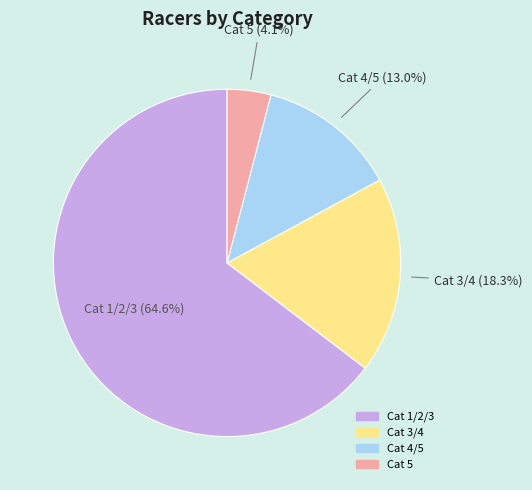

Rank the categories by value from lowest to highest.

Cat 5, Cat 4/5, Cat 3/4, Cat 1/2/3